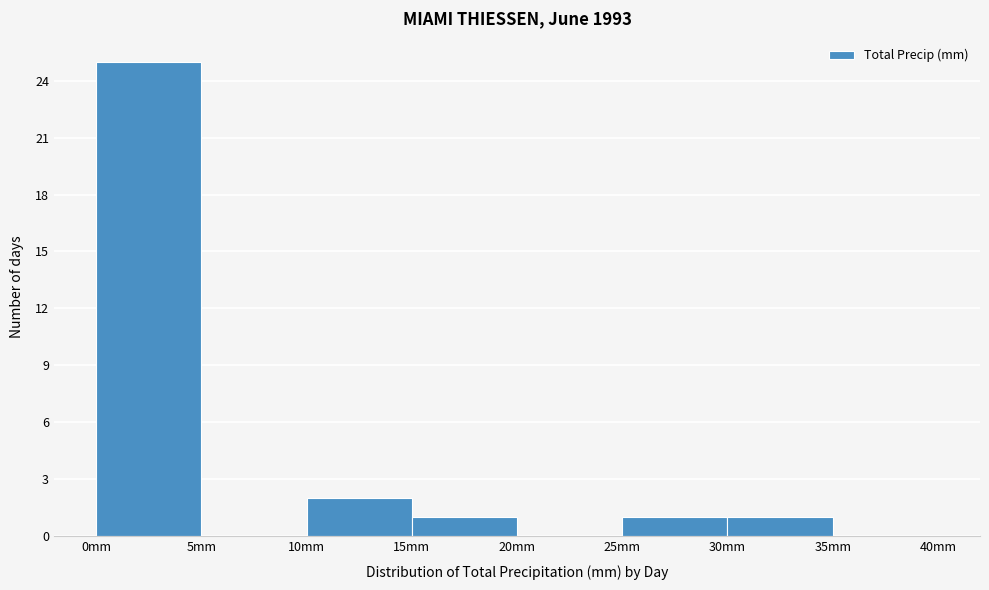

How tall is the bar that spans 15 to 20 on the x-axis? The values are not printed on the chart, so give them approximately, as read against the axis.

1